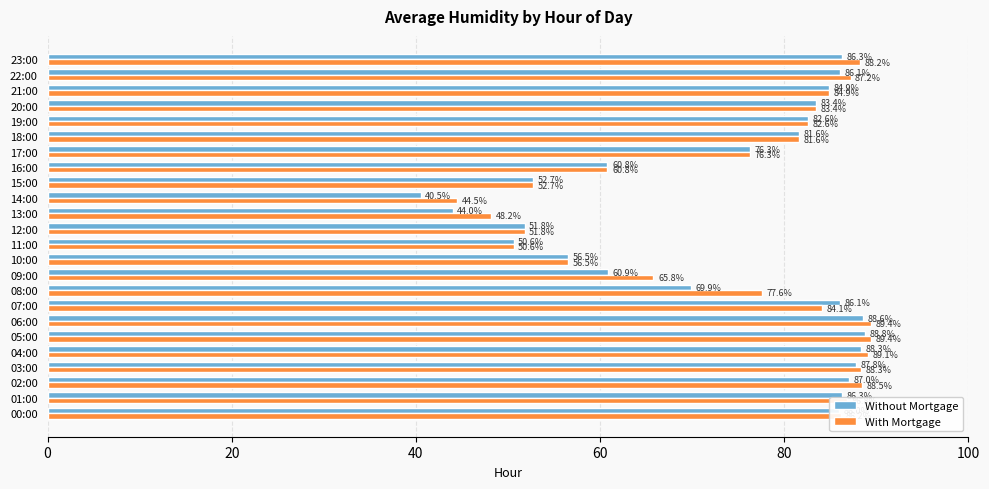

How many data points in With Mortgage are less than 83?

12